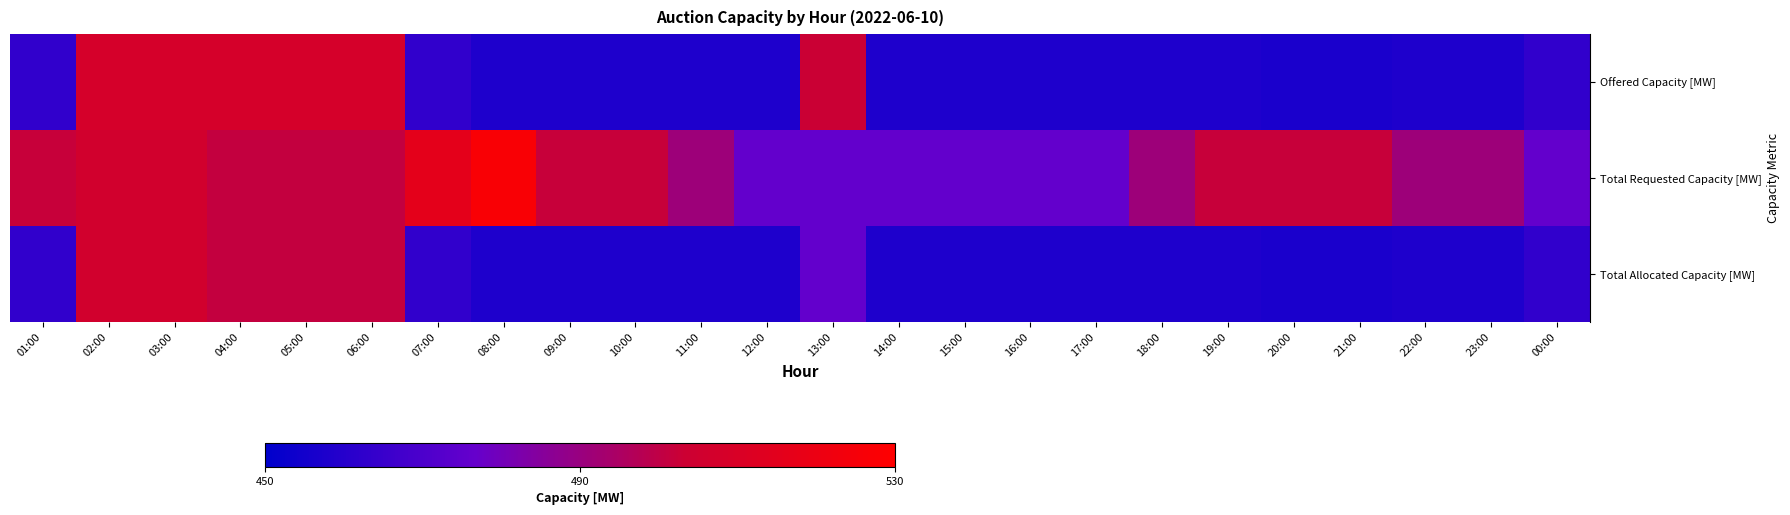

At how many categories does at least one series exceed 485?

18